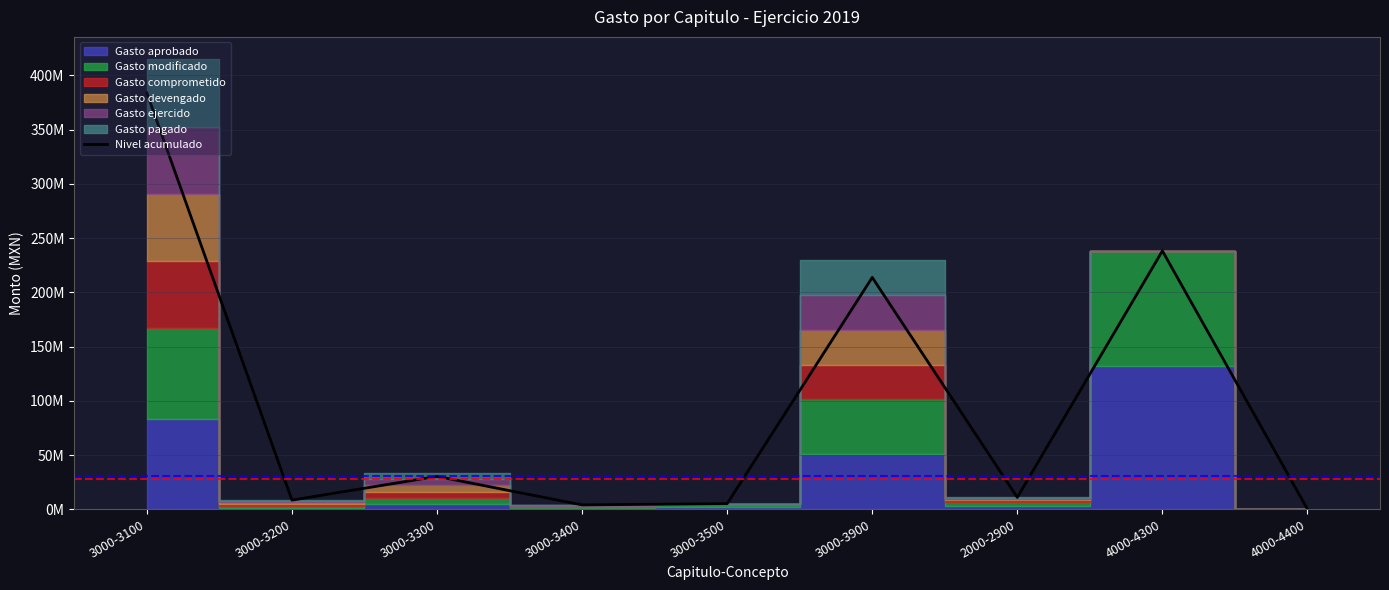

What is the average value?

99446996.3